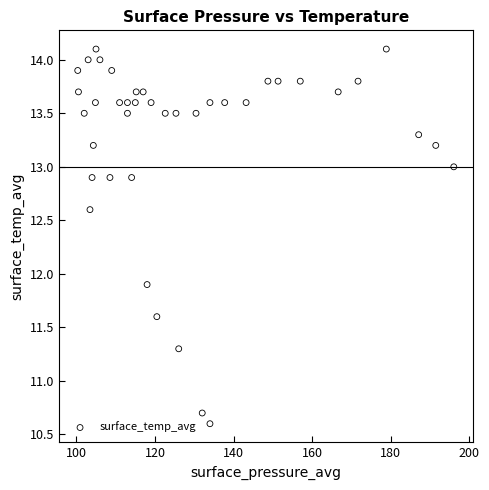

What Y value in the scatter plot is closest to 12?

11.9